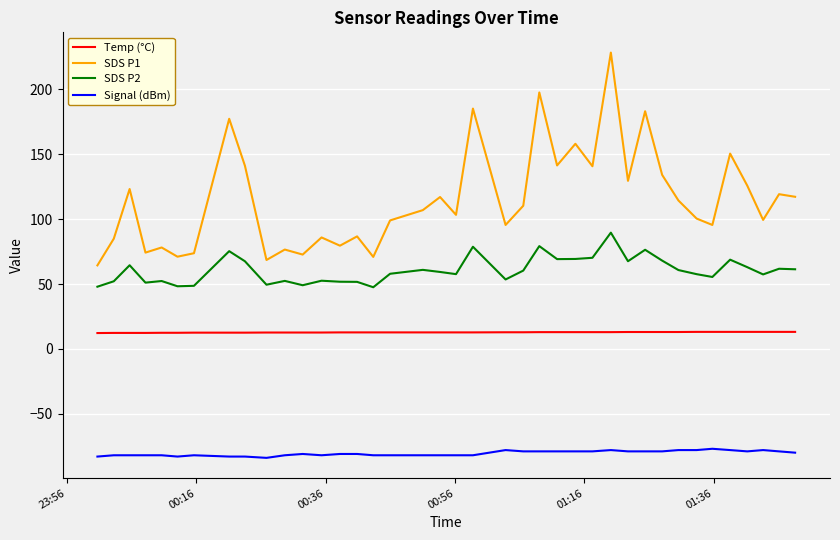

What is the lowest value of the Signal (dBm) series?

-84.0